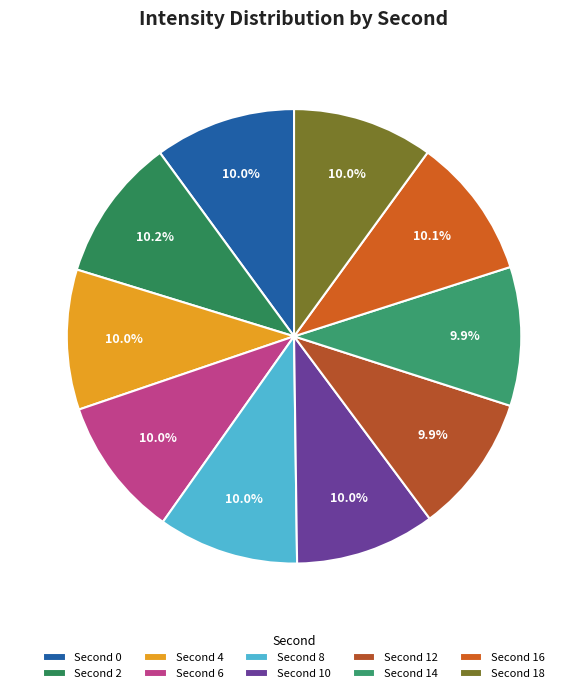

Is there a majority slice in this chart?

No